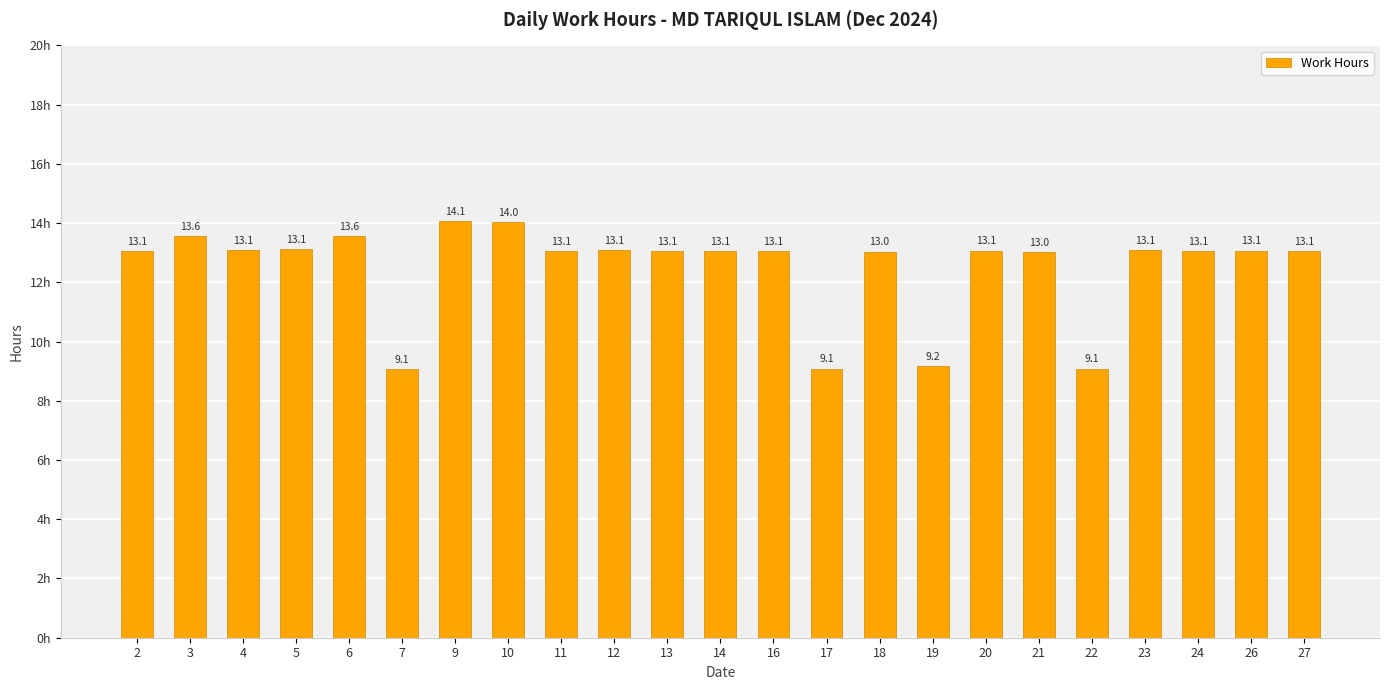

Which label corresponds to the smallest value in the chart?

7